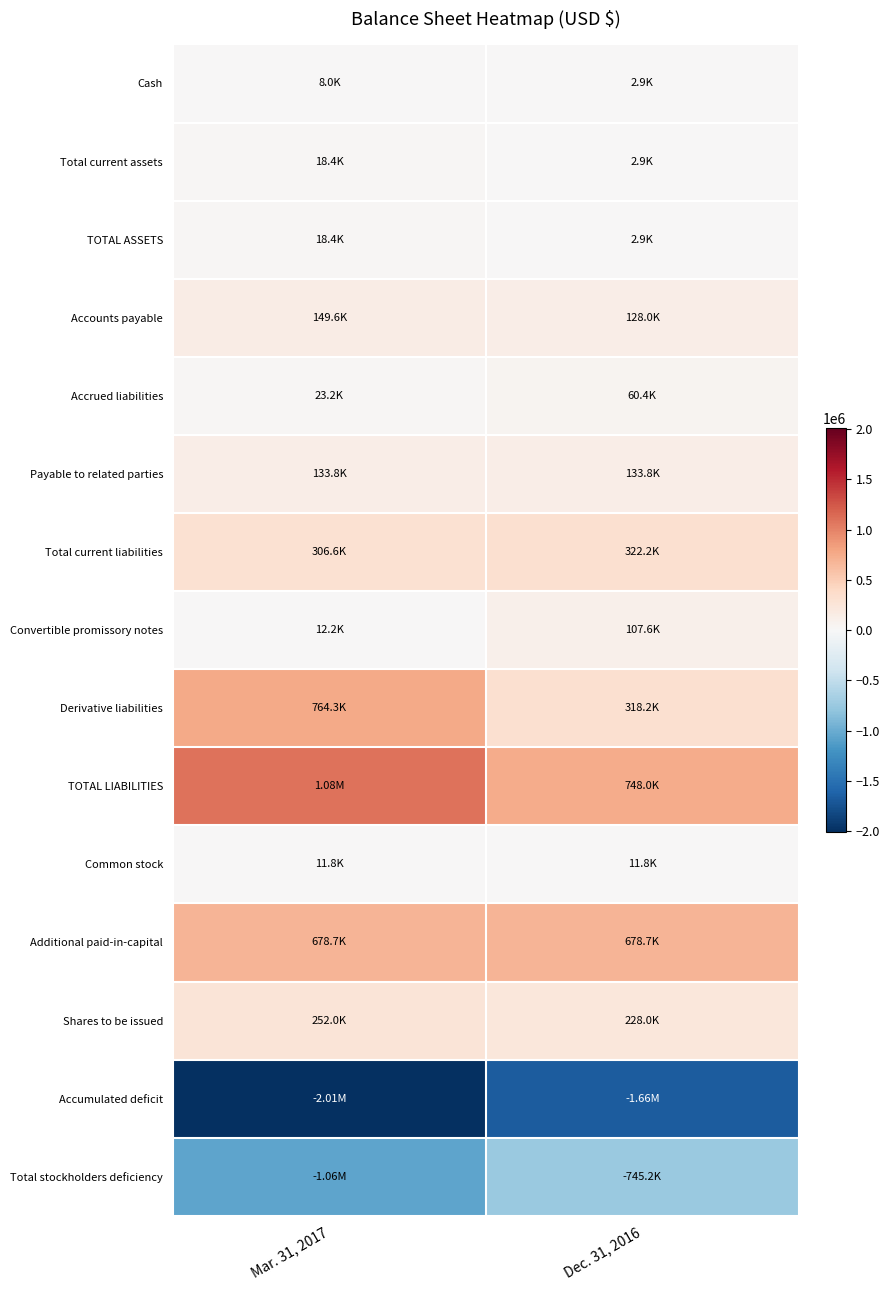

Which has a higher value, Dec. 31, 2016 or Mar. 31, 2017?

Mar. 31, 2017